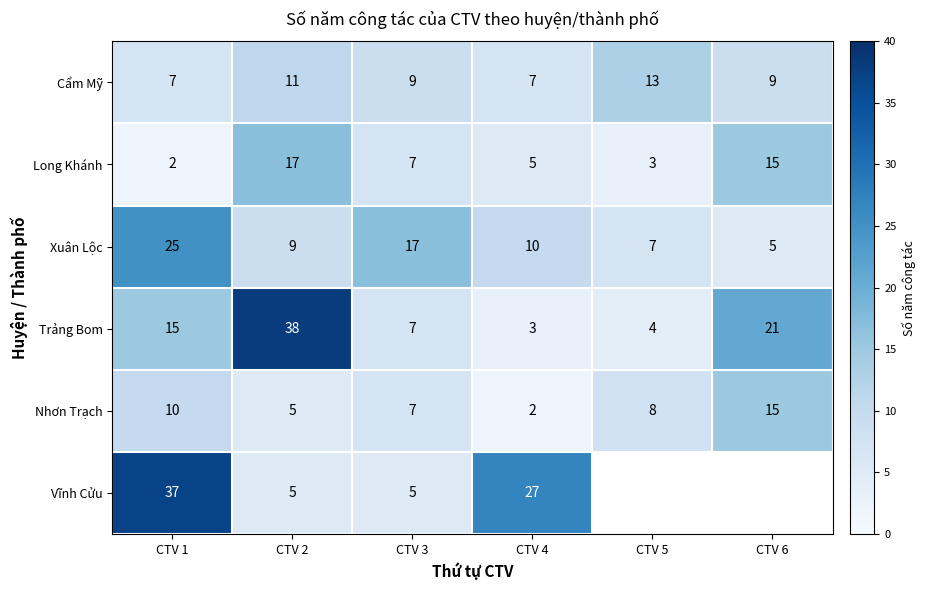

Rank the categories by Trảng Bom value from highest to lowest.

CTV 2, CTV 6, CTV 1, CTV 3, CTV 5, CTV 4